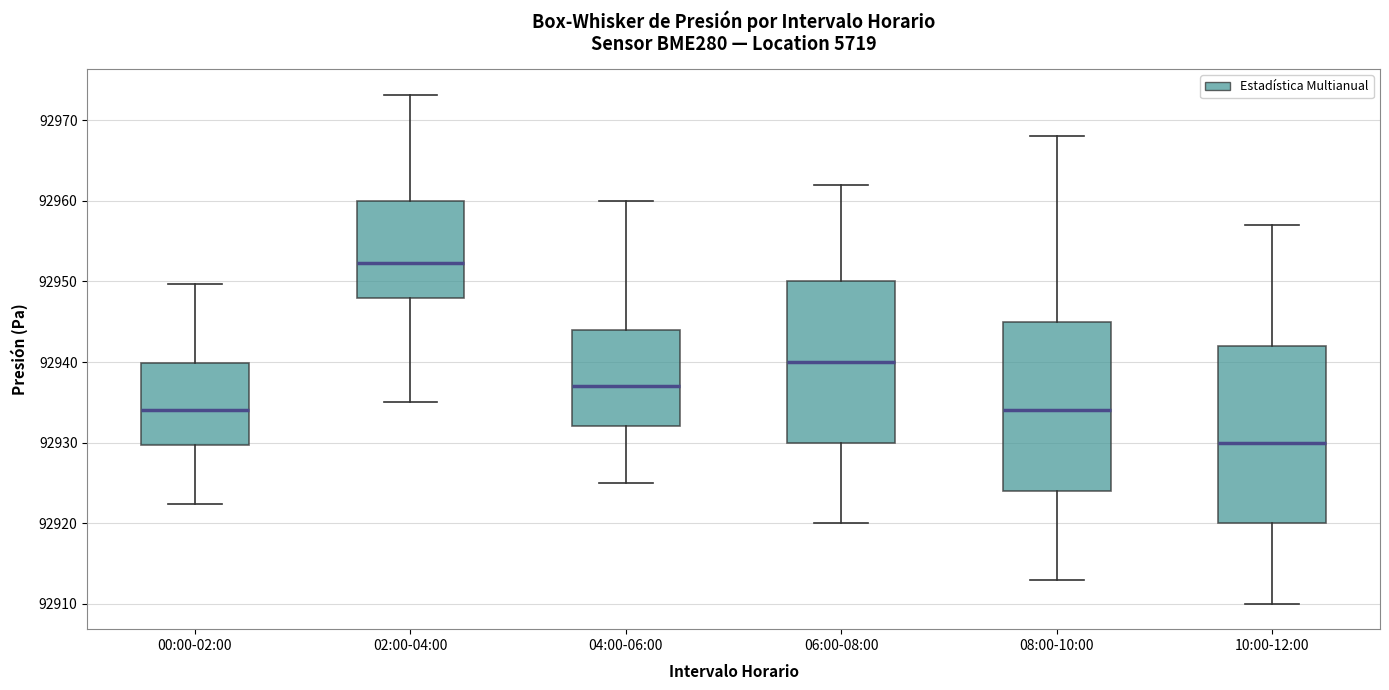

Which box has the lowest median line?

10:00-12:00